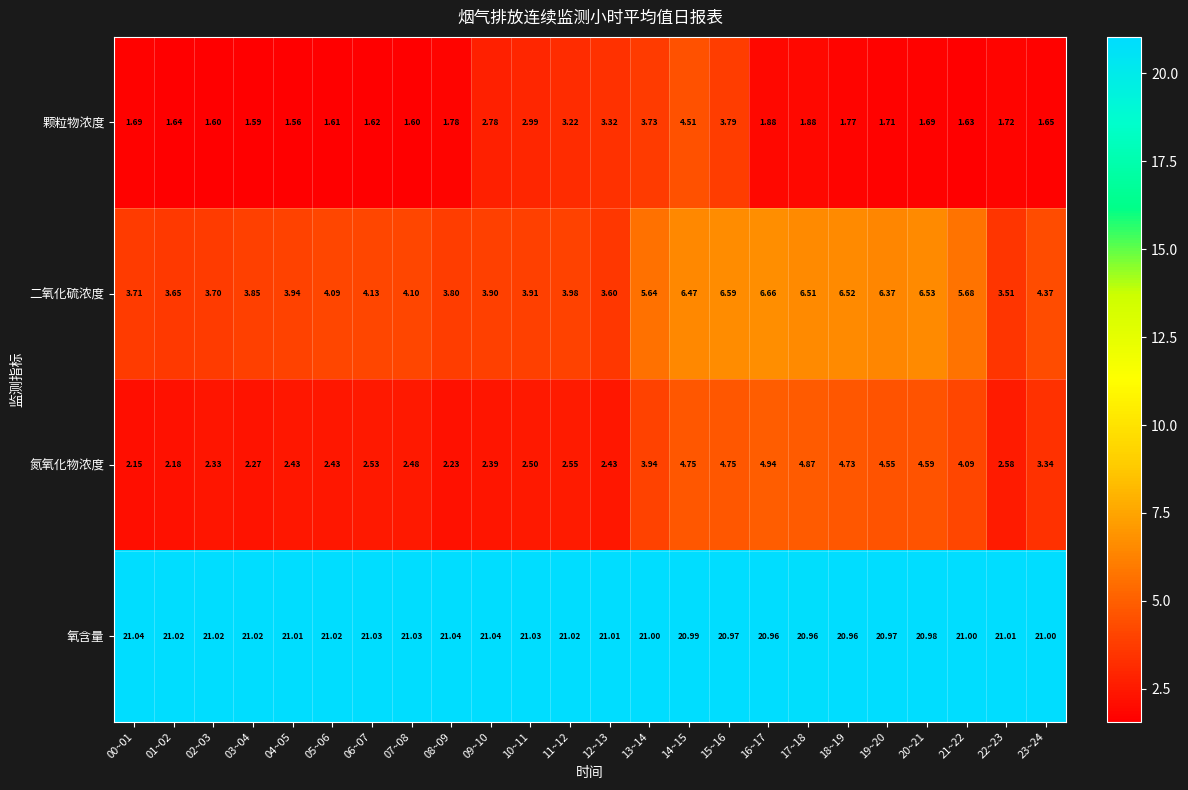

Between 02~03 and 17~18, which series saw the biggest shift?

二氧化硫浓度